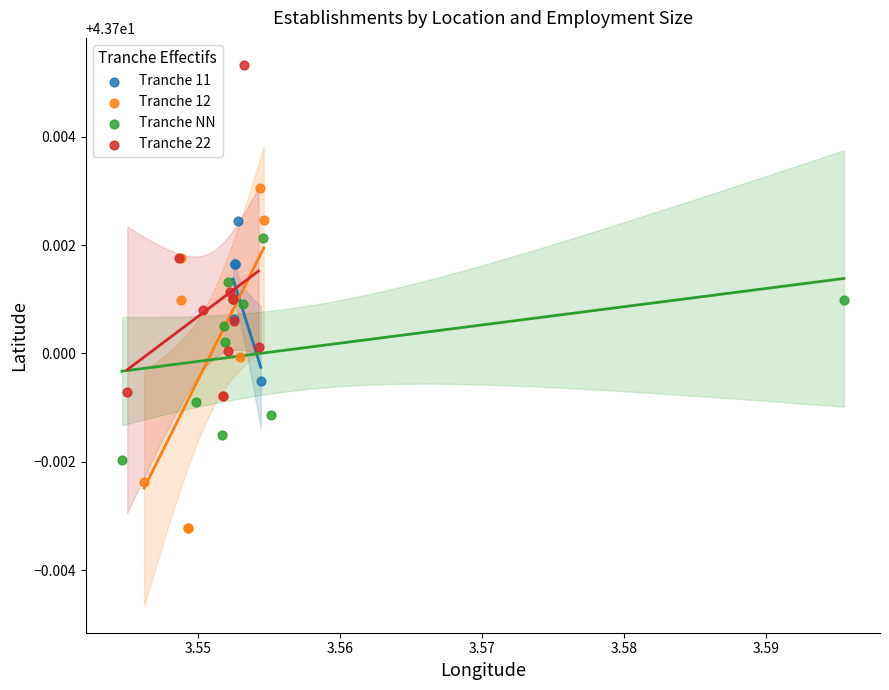

Which series contains the highest Y value?

Tranche 22